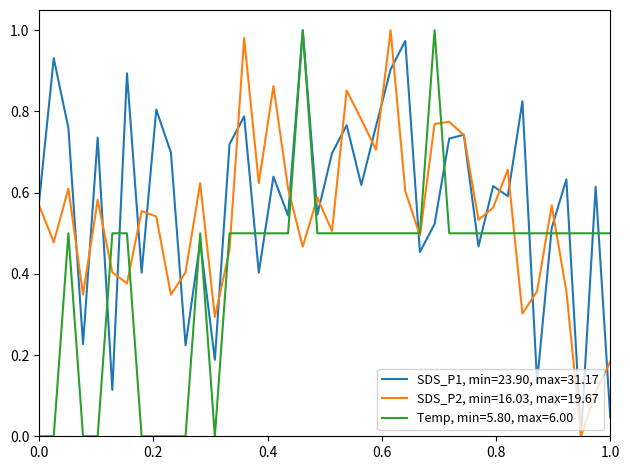

Rank the series by their average value, from highest to lowest.

SDS_P1, min=23.90, max=31.17, SDS_P2, min=16.03, max=19.67, Temp, min=5.80, max=6.00